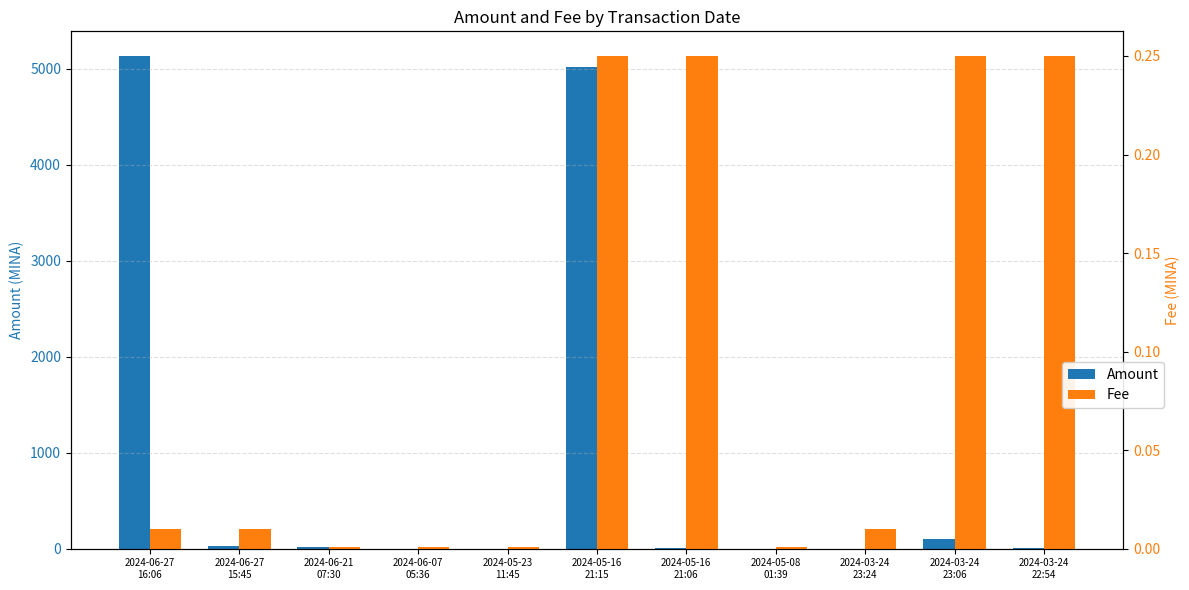

What is the average value of the Amount series?

938.1